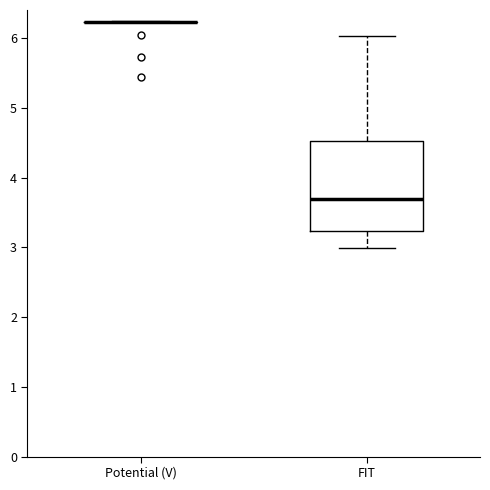

Where is the lower edge of the box for FIT on the y-axis? The values are not printed on the chart, so give them approximately, as read against the axis.

3.2